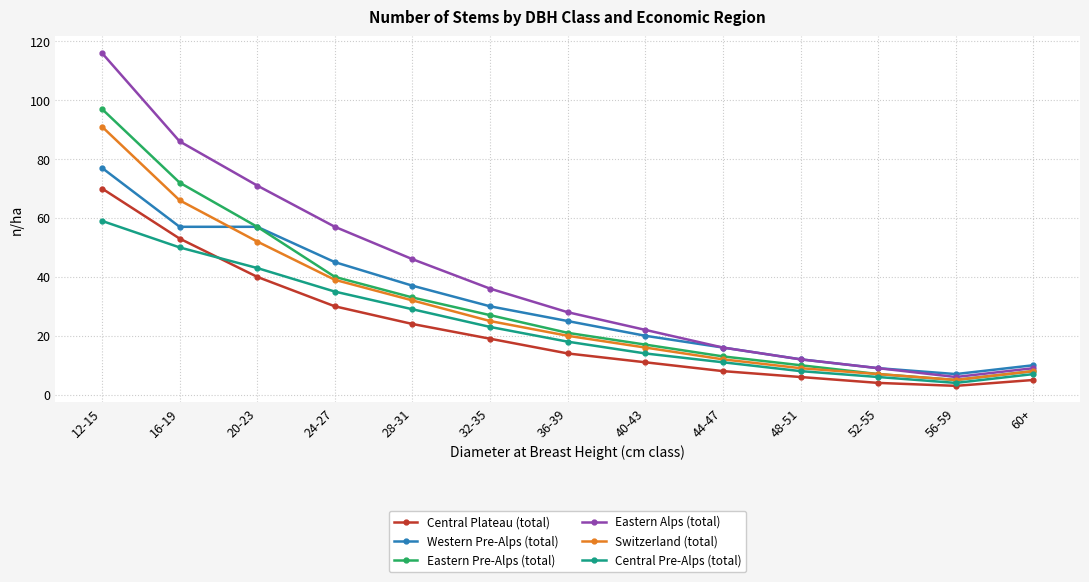

At which category is the sum across all series the highest?

12-15